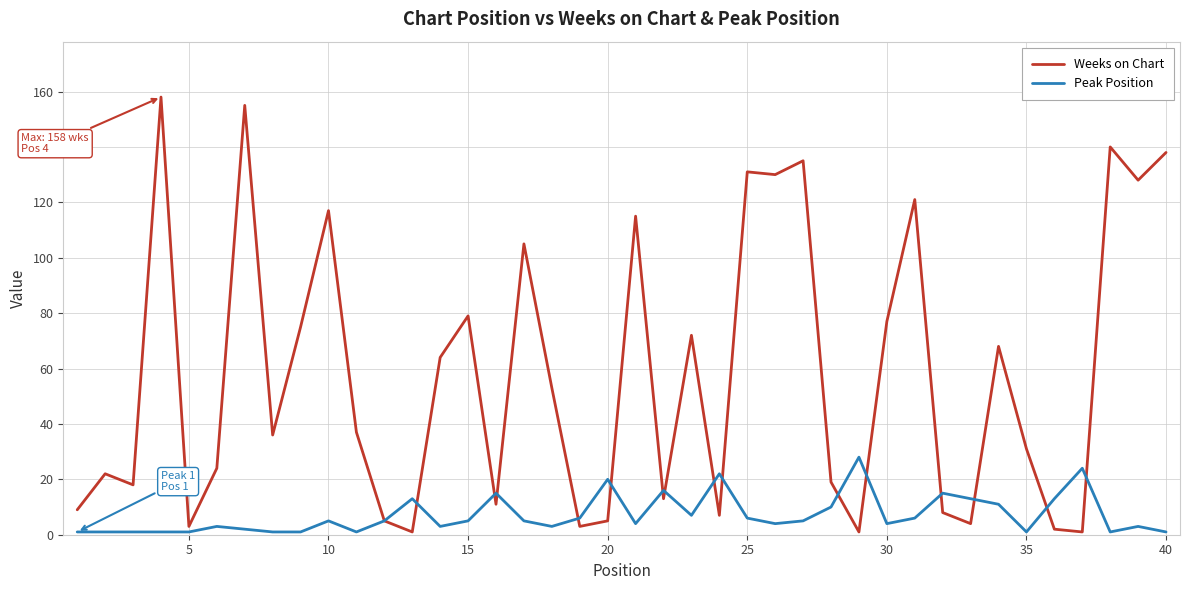

List the series in order of their peak value, lowest first.

Peak Position, Weeks on Chart